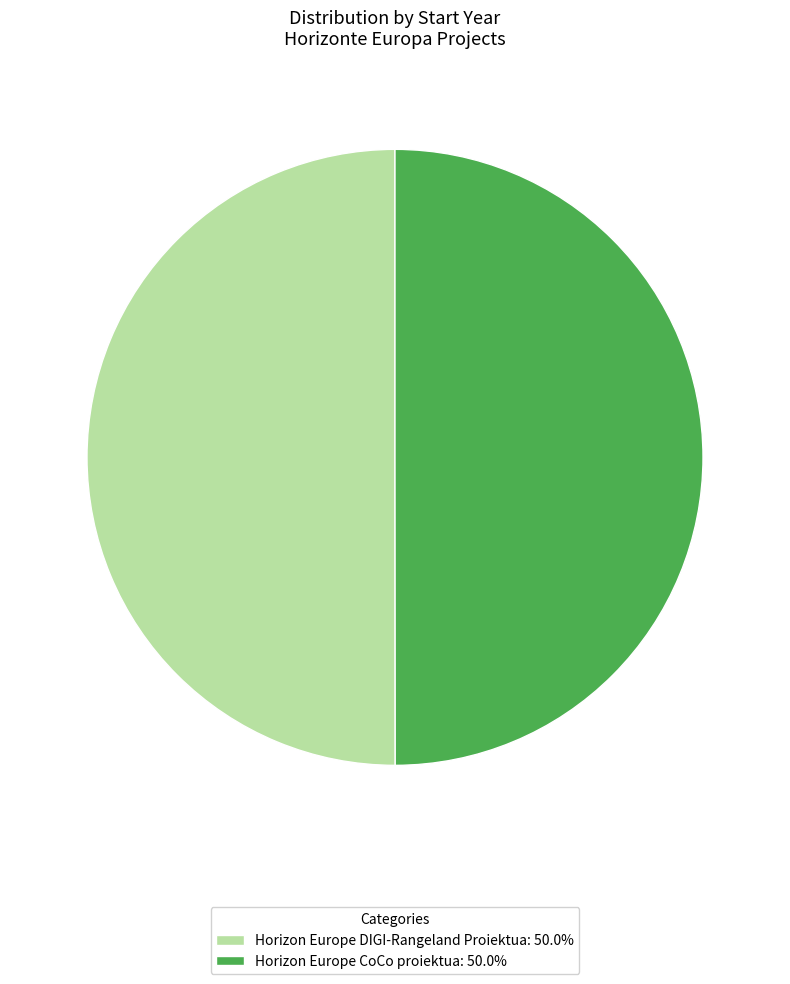

Combined, do Horizon Europe DIGI-Rangeland Proiektua: 50.0% and Horizon Europe CoCo proiektua: 50.0% account for over 50%?

Yes